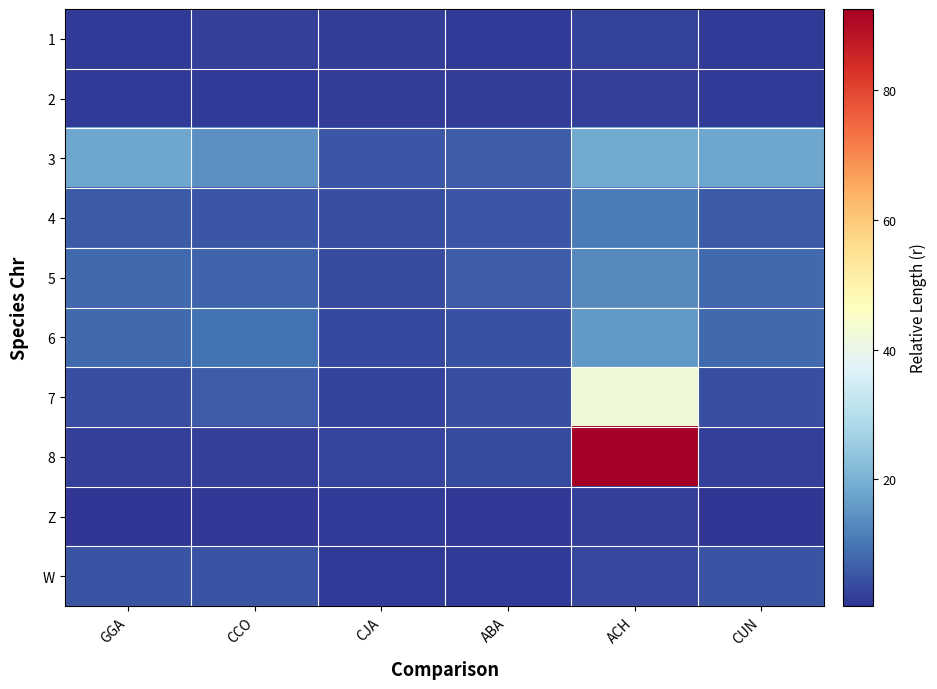

Reading right to left, transcribe all the data shown in this chart.

1: CUN=1.3	ACH=2.5	ABA=1.6	CJA=1.6	CCO=2.1	GGA=1.3
2: CUN=1.3	ACH=2.2	ABA=1.8	CJA=1.6	CCO=1.3	GGA=1.3
3: CUN=17.9	ACH=18.5	ABA=6.2	CJA=5.4	CCO=14.3	GGA=17.9
4: CUN=6.2	ACH=11.0	ABA=5.4	CJA=4.2	CCO=5.3	GGA=6.2
5: CUN=8.2	ACH=13.4	ABA=6.3	CJA=3.8	CCO=7.4	GGA=8.2
6: CUN=8.2	ACH=15.9	ABA=4.5	CJA=3.4	CCO=9.5	GGA=8.2
7: CUN=4.4	ACH=41.9	ABA=4.3	CJA=2.4	CCO=6.6	GGA=4.4
8: CUN=2.0	ACH=92.5	ABA=3.8	CJA=3.0	CCO=1.9	GGA=2.0
Z: CUN=0.5	ACH=2.2	ABA=1.1	CJA=1.2	CCO=1.1	GGA=0.5
W: CUN=5.0	ACH=3.0	ABA=1.5	CJA=1.4	CCO=5.1	GGA=5.0